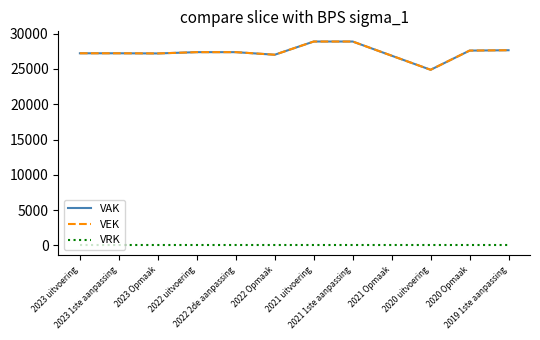

Does the chart display data point markers on the line(s)?

No